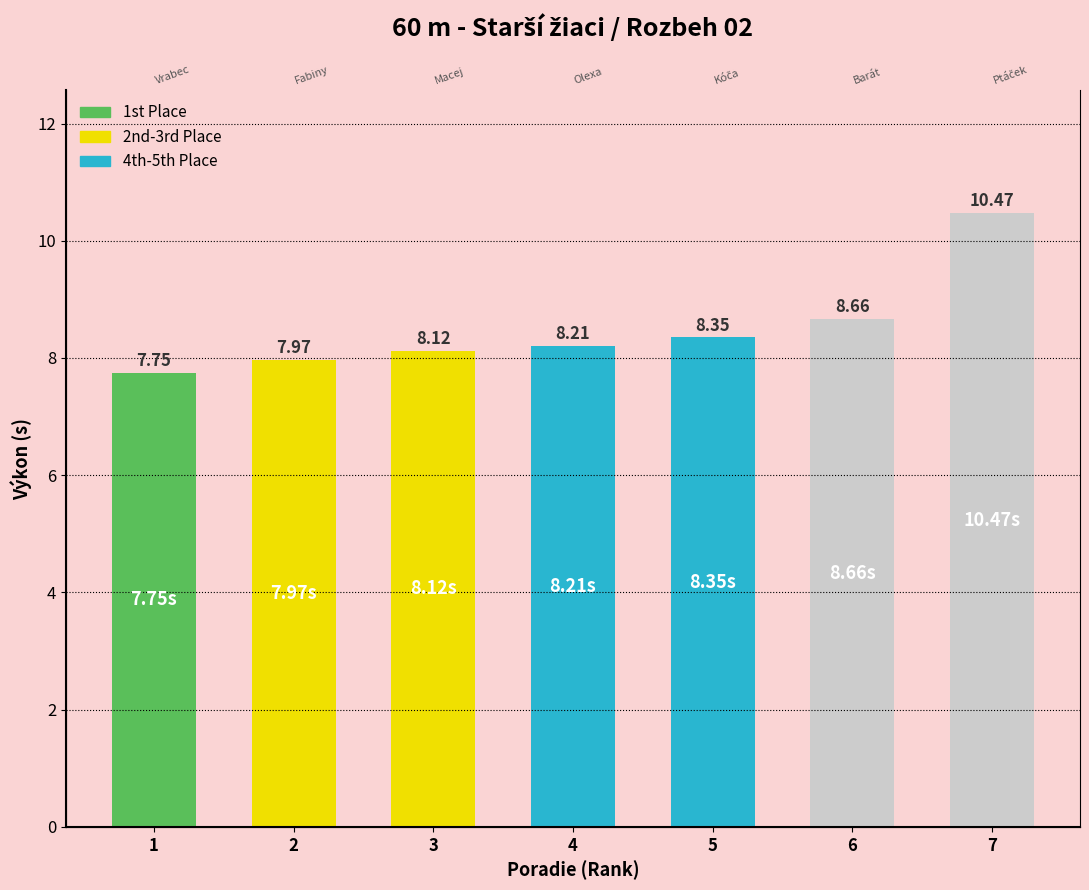

What is the sum of the values at 2 and 5?

16.3